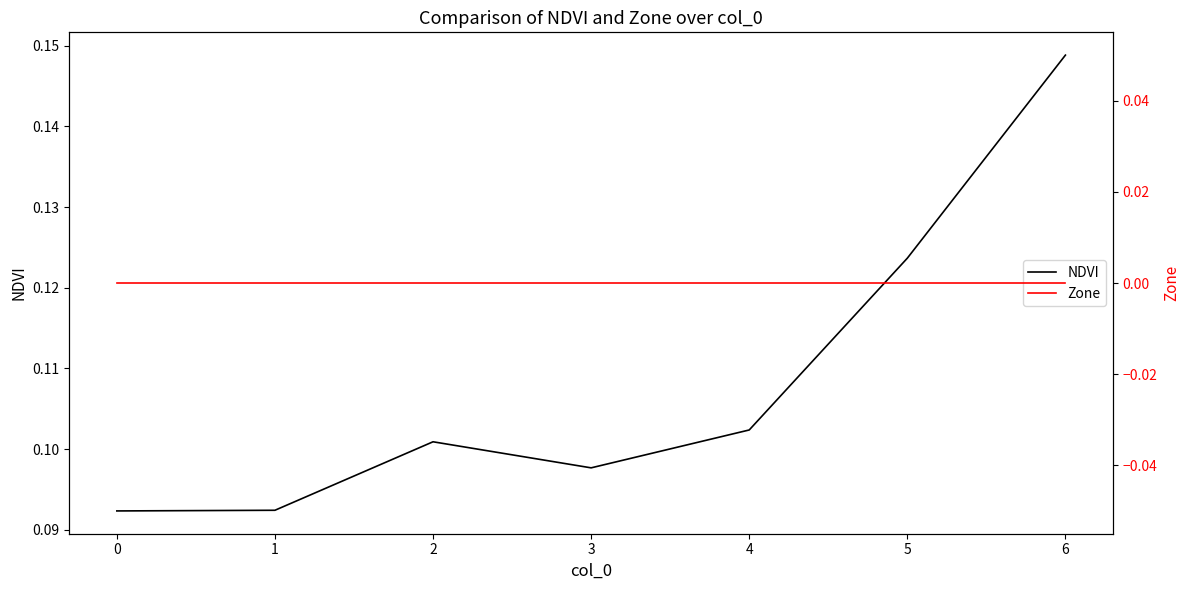

The NDVI series shows 0.0 at 1. True or false?

False